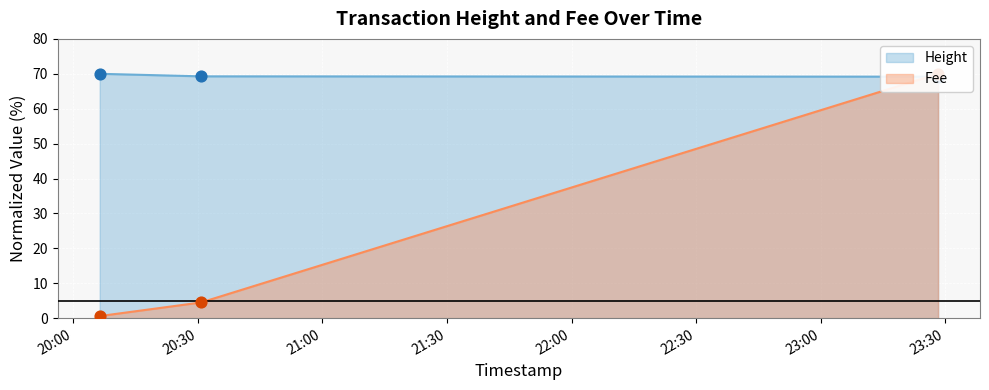

Which series has the widest spread of Y values?

Fee